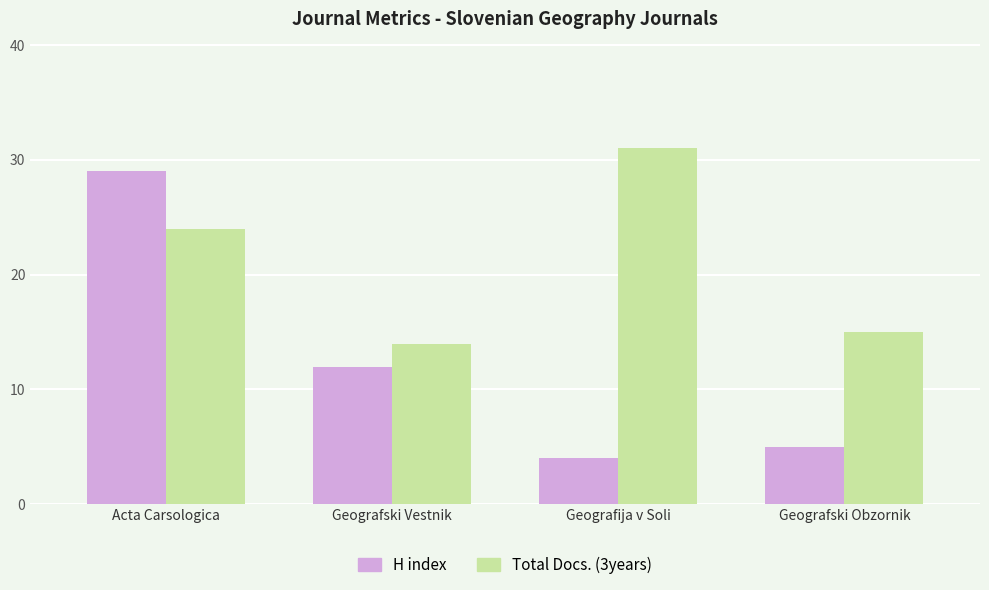

At how many categories does at least one series exceed 16?

2